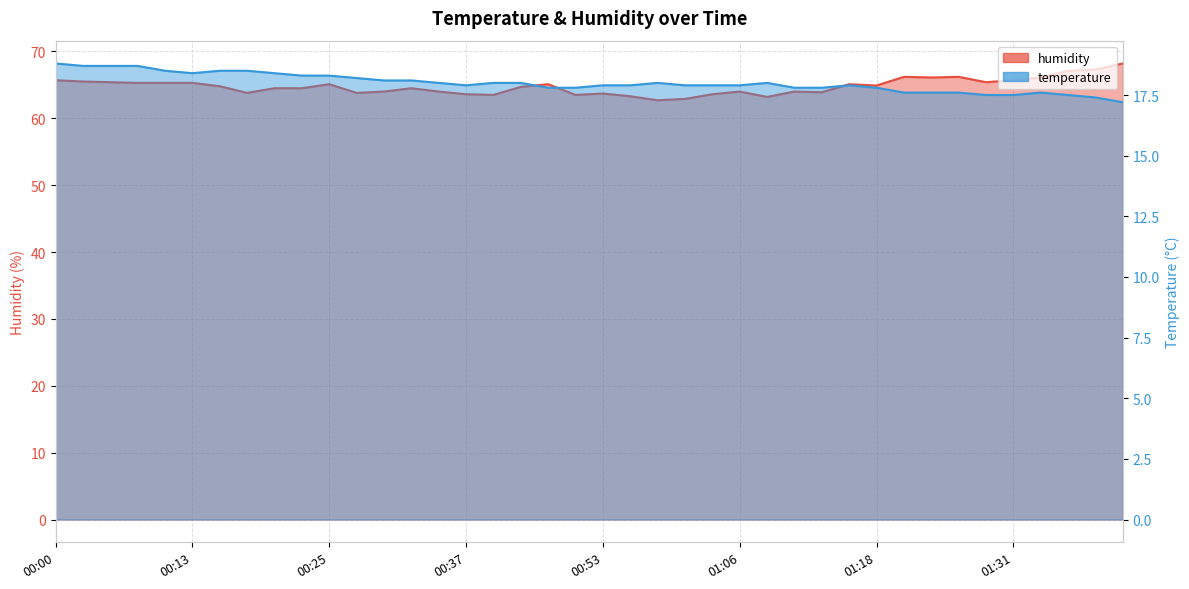

At which category is the sum across all series the highest?

01:40